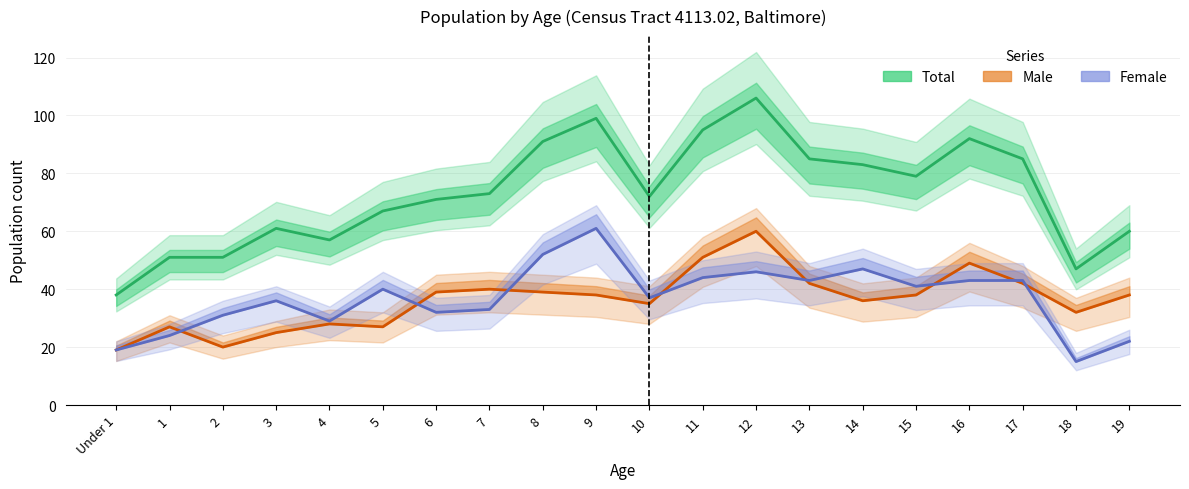

What is the greatest value displayed?

106